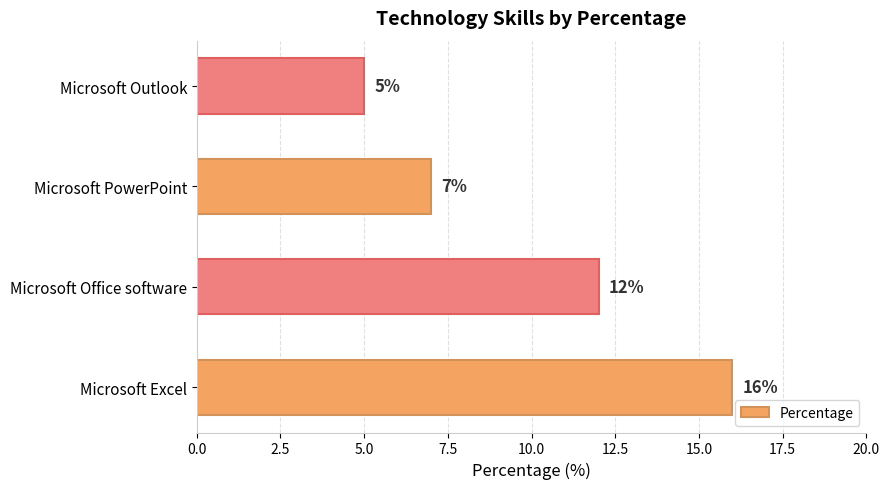

What is the greatest value displayed?

16